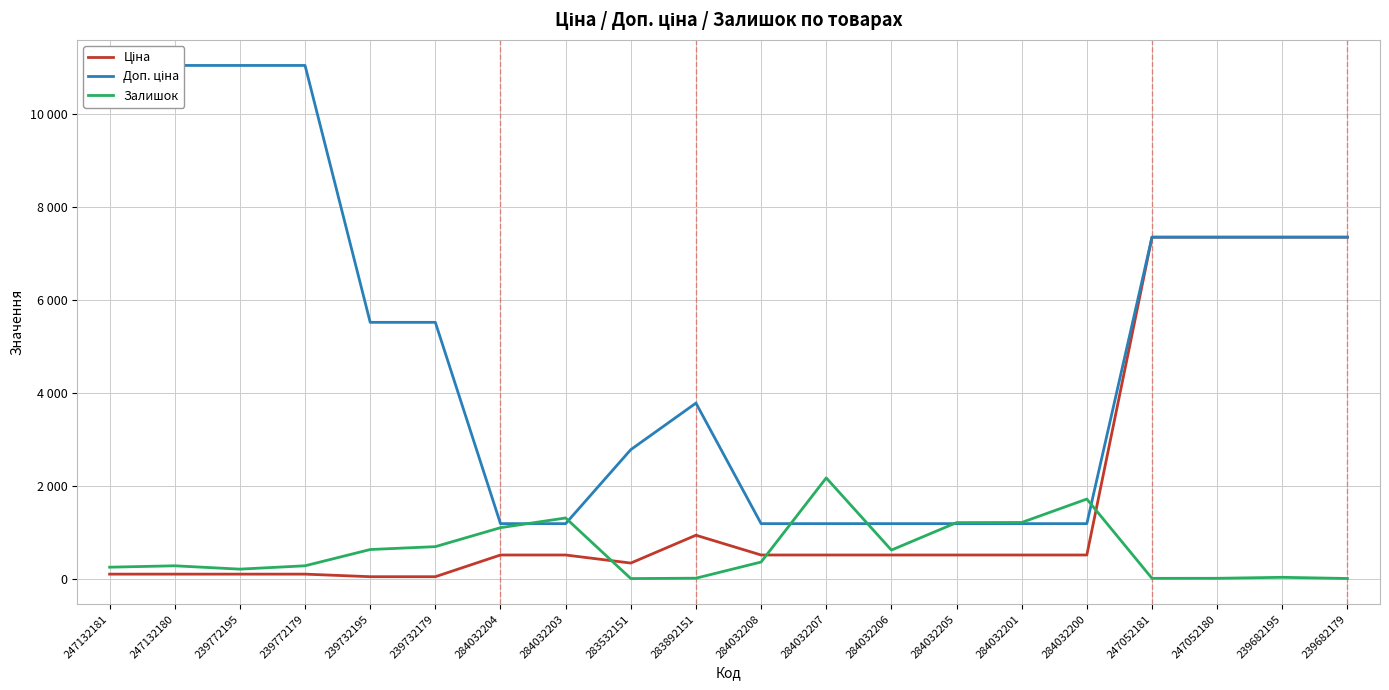

What is the sum of the Залишок values at 284032204 and 247052180?

1131.0